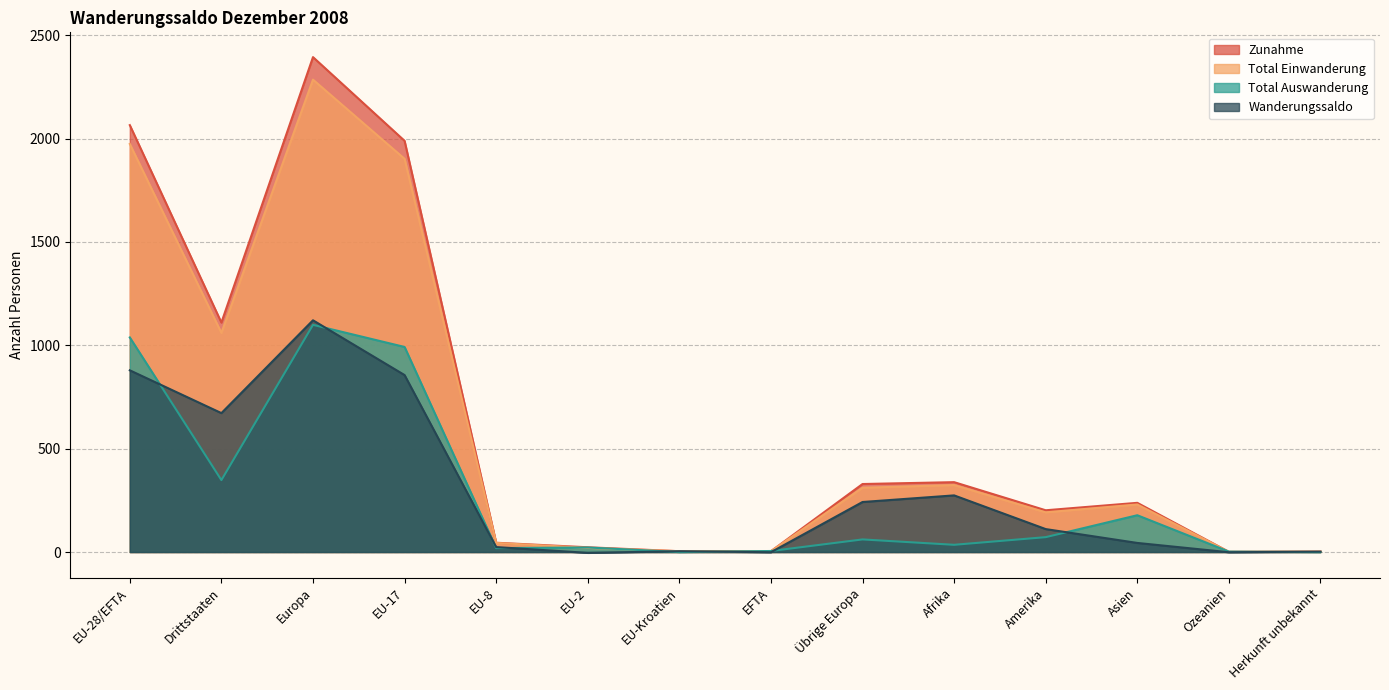

At which label does Total Einwanderung first exceed 230?

EU-28/EFTA